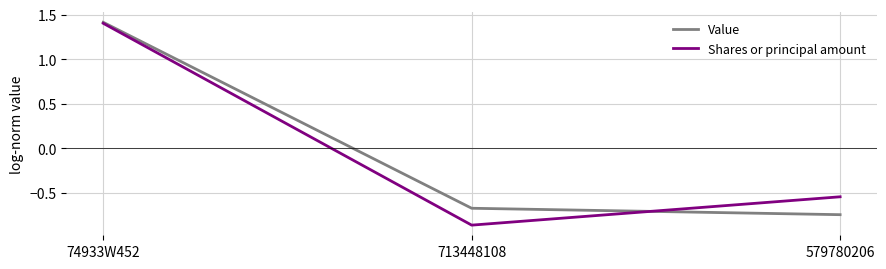

Is the value of Shares or principal amount at 713448108 greater than the value of Value at 713448108?

No